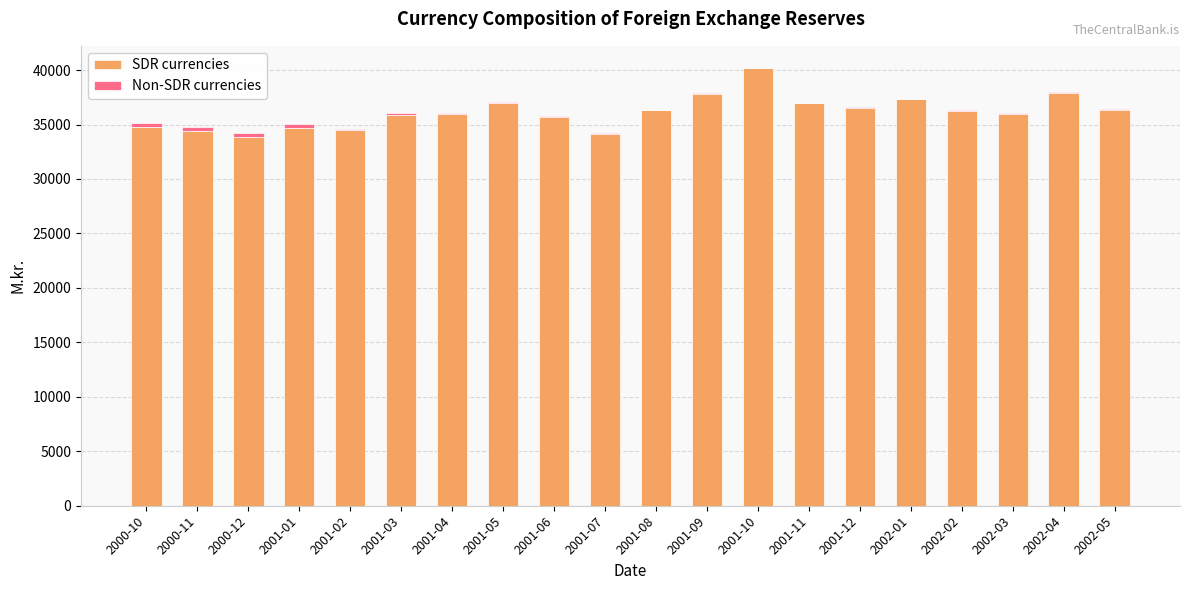

What is the maximum value for SDR currencies?

40148